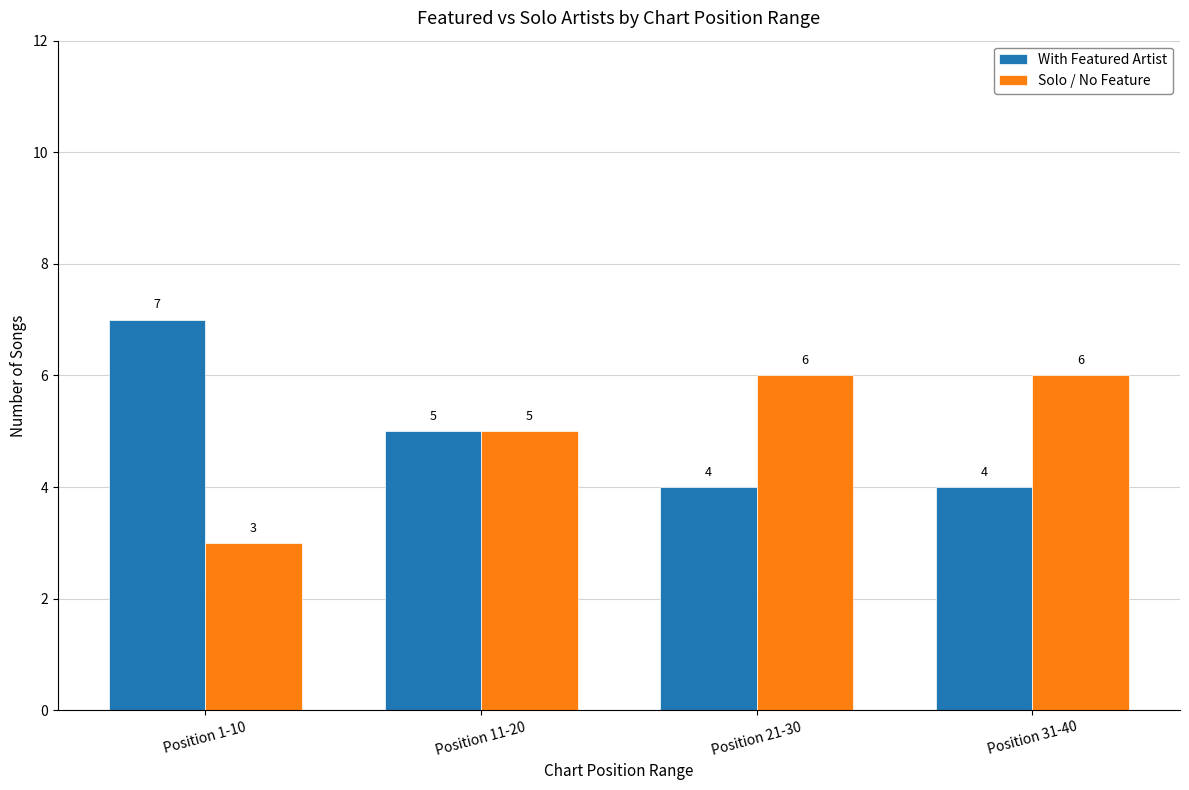

What is the sum of the Solo / No Feature values at Position 31-40 and Position 11-20?

11